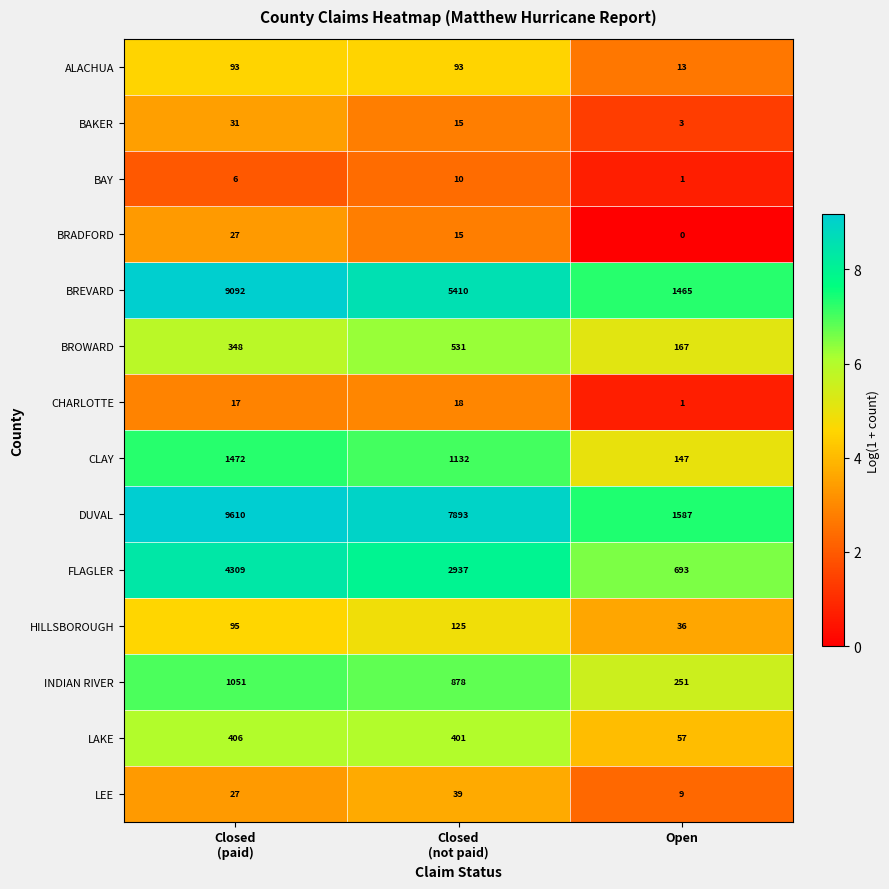

What is the average value of the LEE series?

25